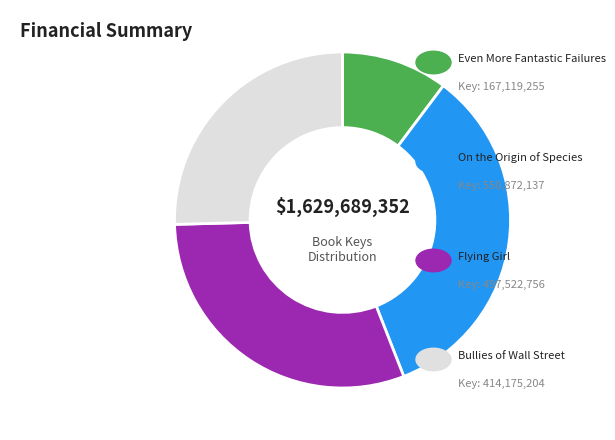

Is there a majority slice in this chart?

No